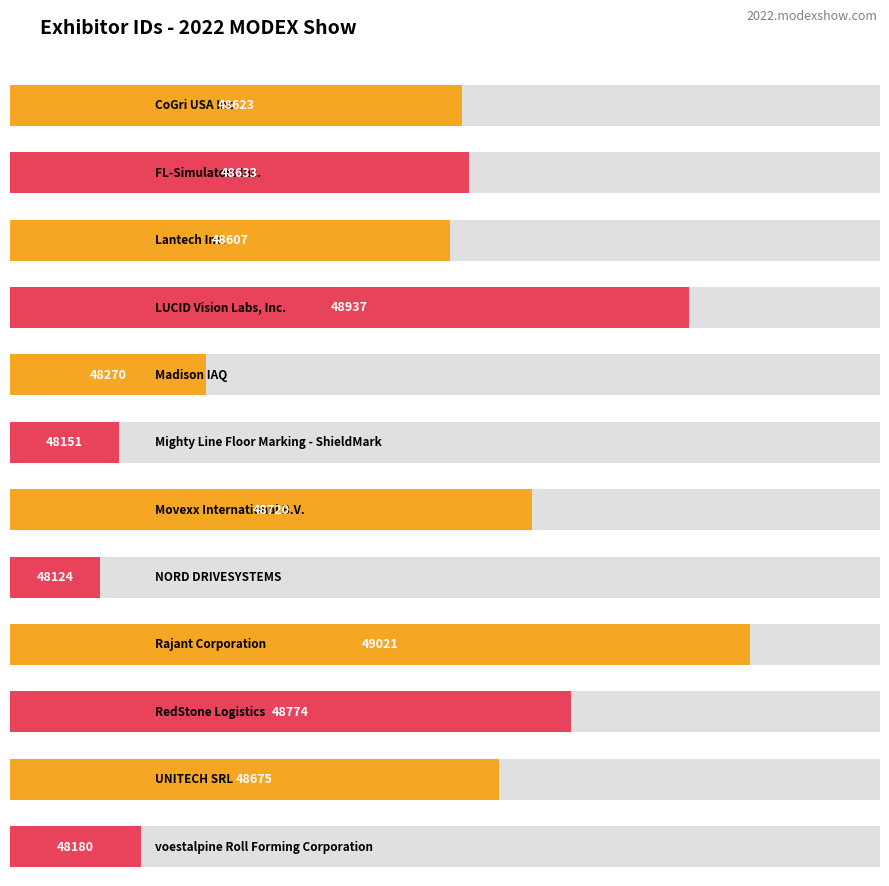

Does the chart contain any negative values?

No